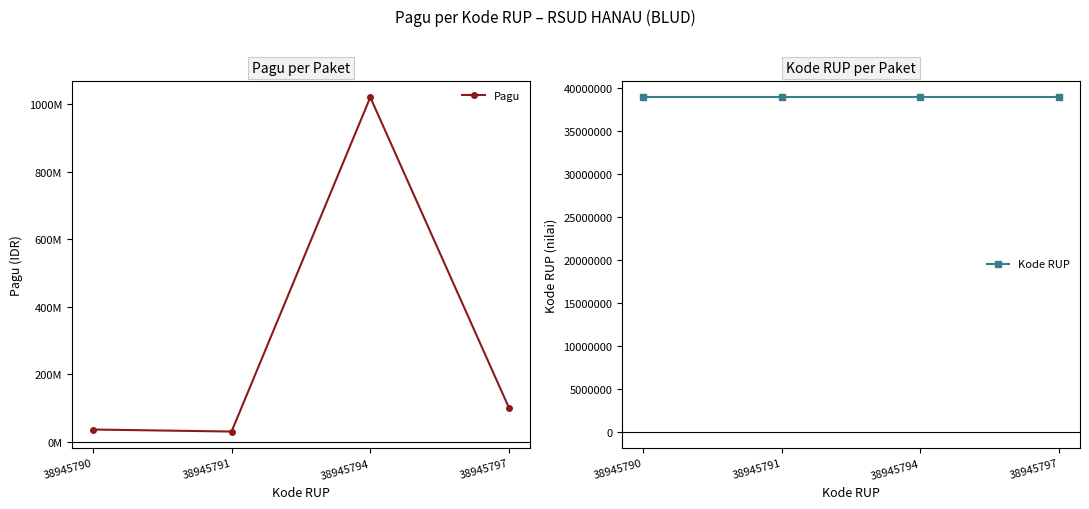

Where is Kode RUP nearest to the value 38945793?

38945794